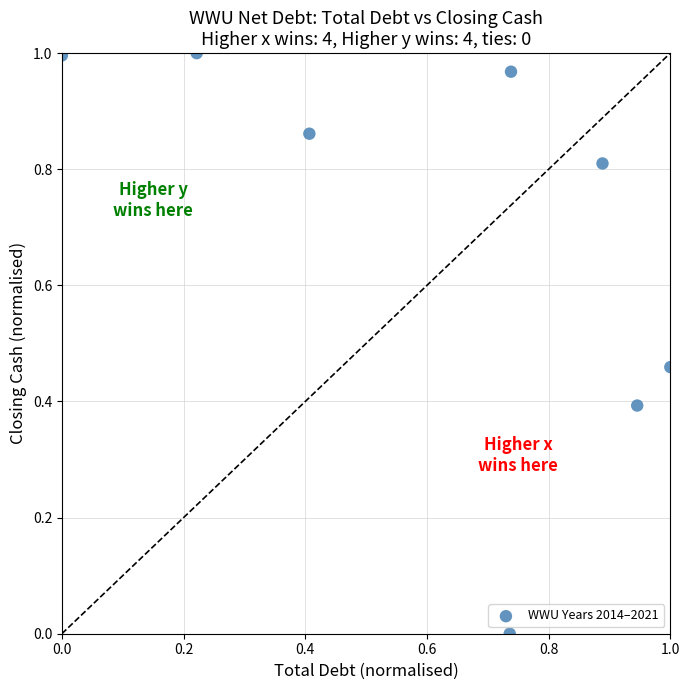

What is the average X value?

0.6